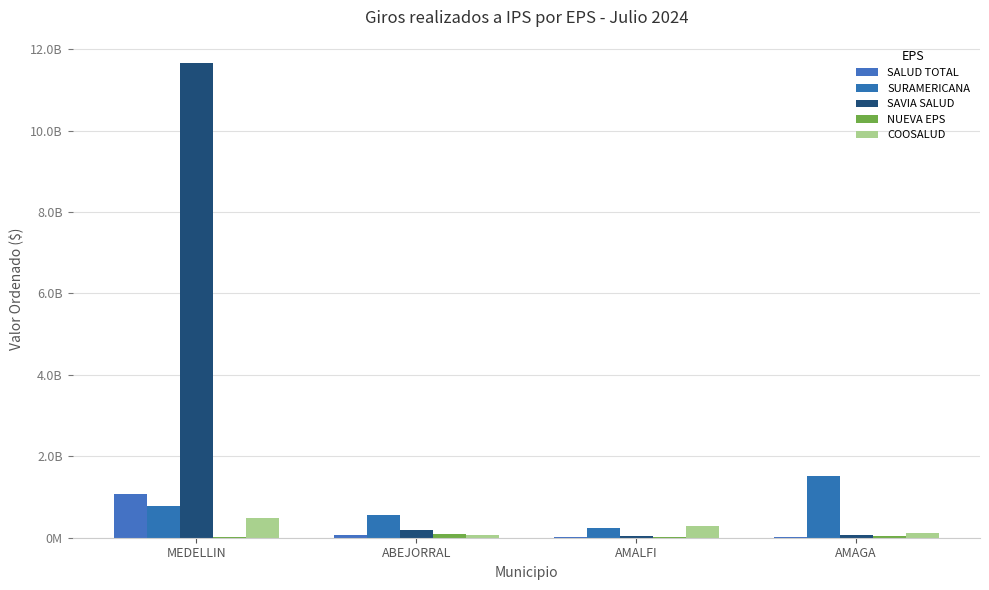

Are the bars grouped side by side (vs. stacked)?

Yes